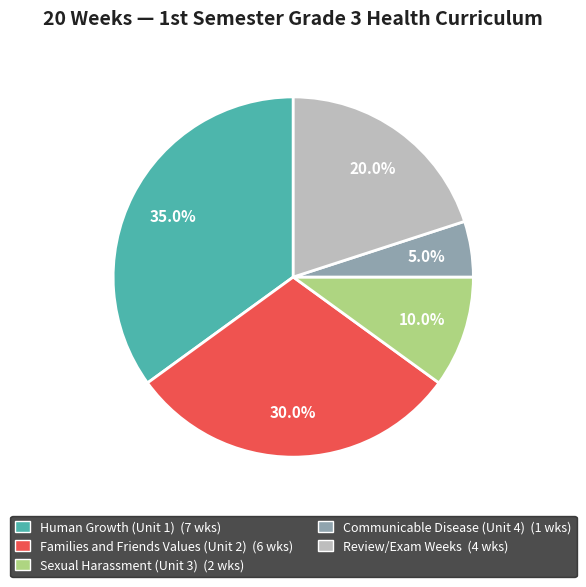

To the nearest percent, what is the average slice percentage?

20%